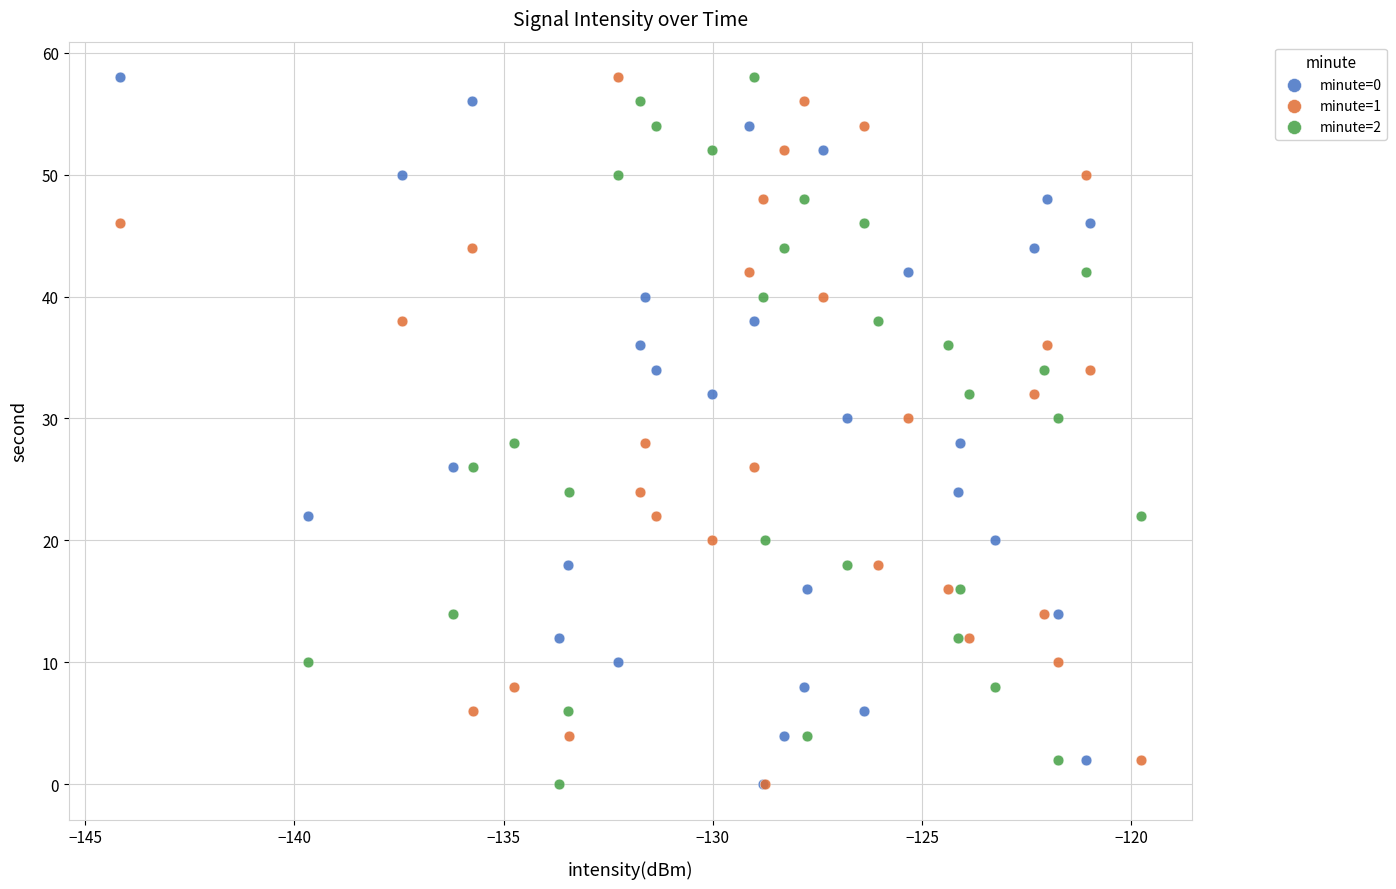

What are all the series names shown in the legend?

minute=0, minute=1, minute=2